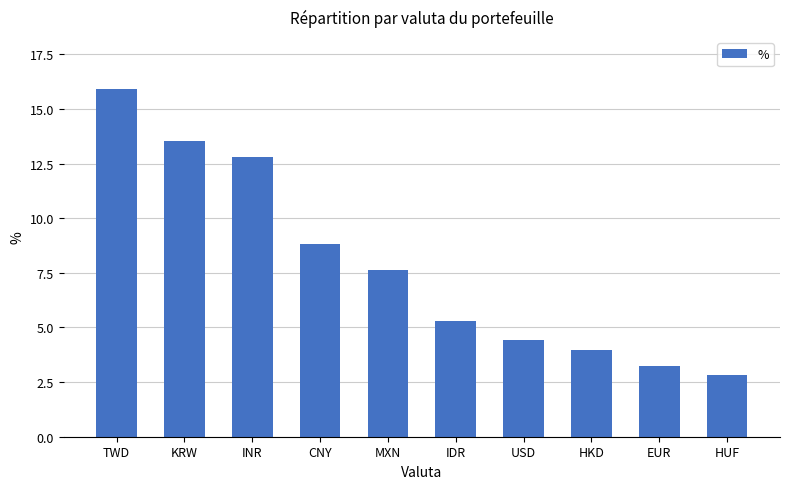

Reading right to left, transcribe all the data shown in this chart.

HUF=2.8	EUR=3.2	HKD=4.0	USD=4.4	IDR=5.3	MXN=7.6	CNY=8.8	INR=12.8	KRW=13.6	TWD=15.9